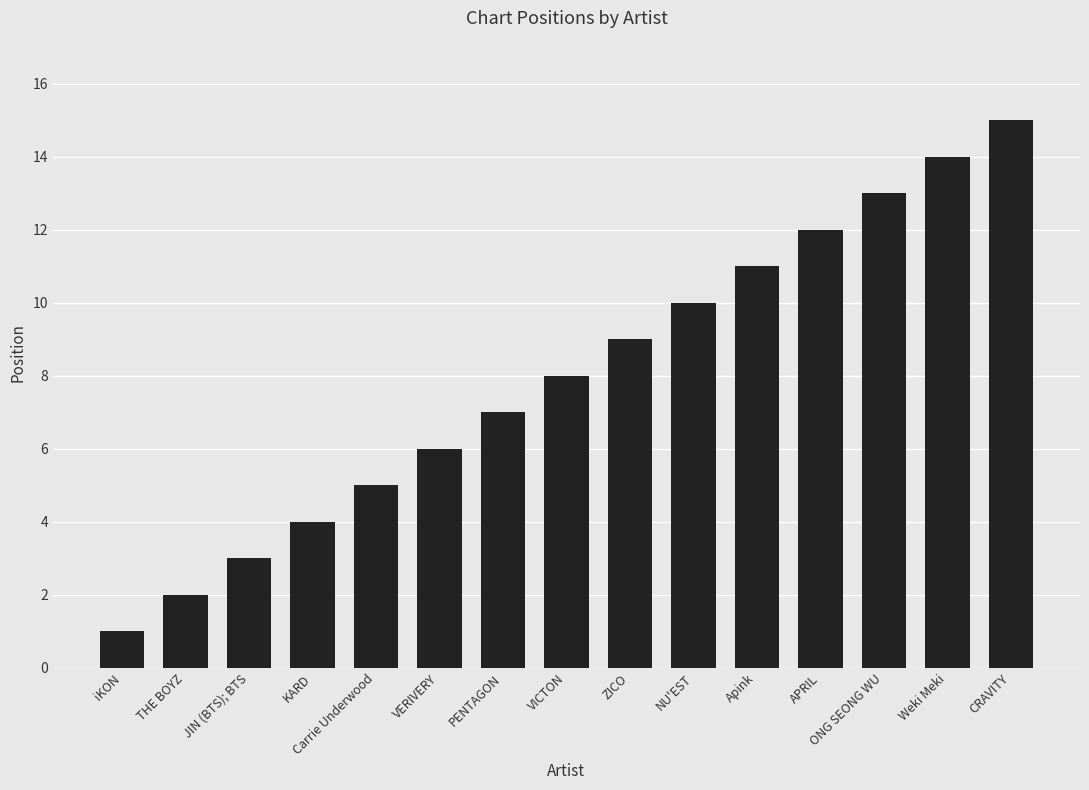

Reading left to right, list all the values displayed in this chart.

iKON=1	THE BOYZ=2	JIN (BTS); BTS=3	KARD=4	Carrie Underwood=5	VERIVERY=6	PENTAGON=7	VICTON=8	ZICO=9	NU'EST=10	Apink=11	APRIL=12	ONG SEONG WU=13	Weki Meki=14	CRAVITY=15